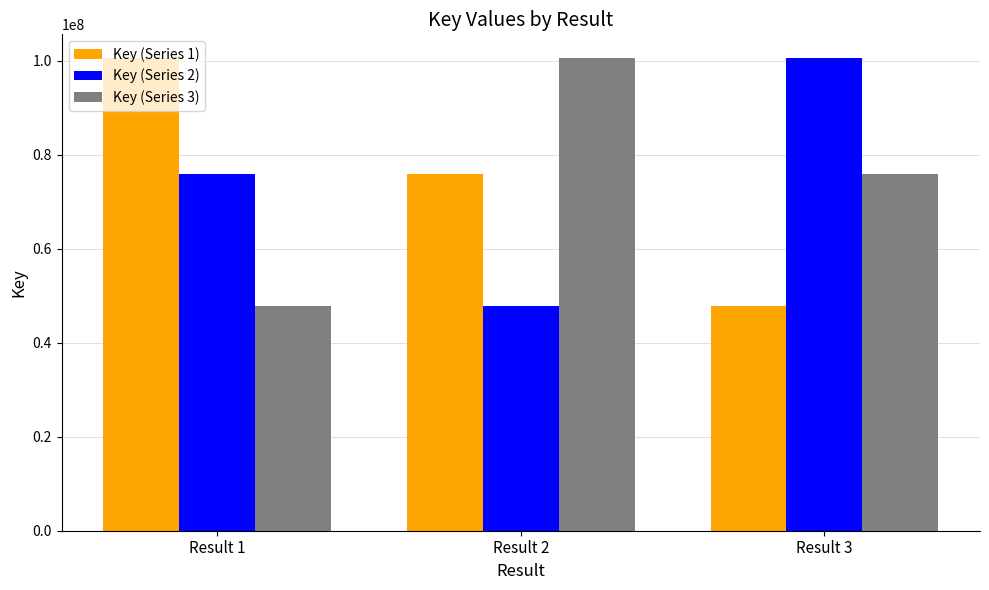

Reading left to right, list all the values displayed in this chart.

Key (Series 1): Result 1=100644397	Result 2=75910416	Result 3=47809737
Key (Series 2): Result 1=75910416	Result 2=47809737	Result 3=100644397
Key (Series 3): Result 1=47809737	Result 2=100644397	Result 3=75910416